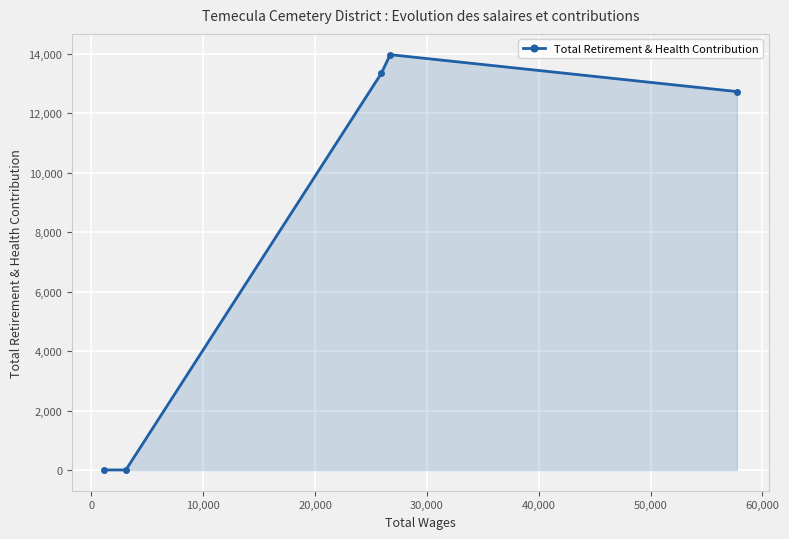

Reading left to right, list all the values displayed in this chart.

0	0	13353	13977	12735